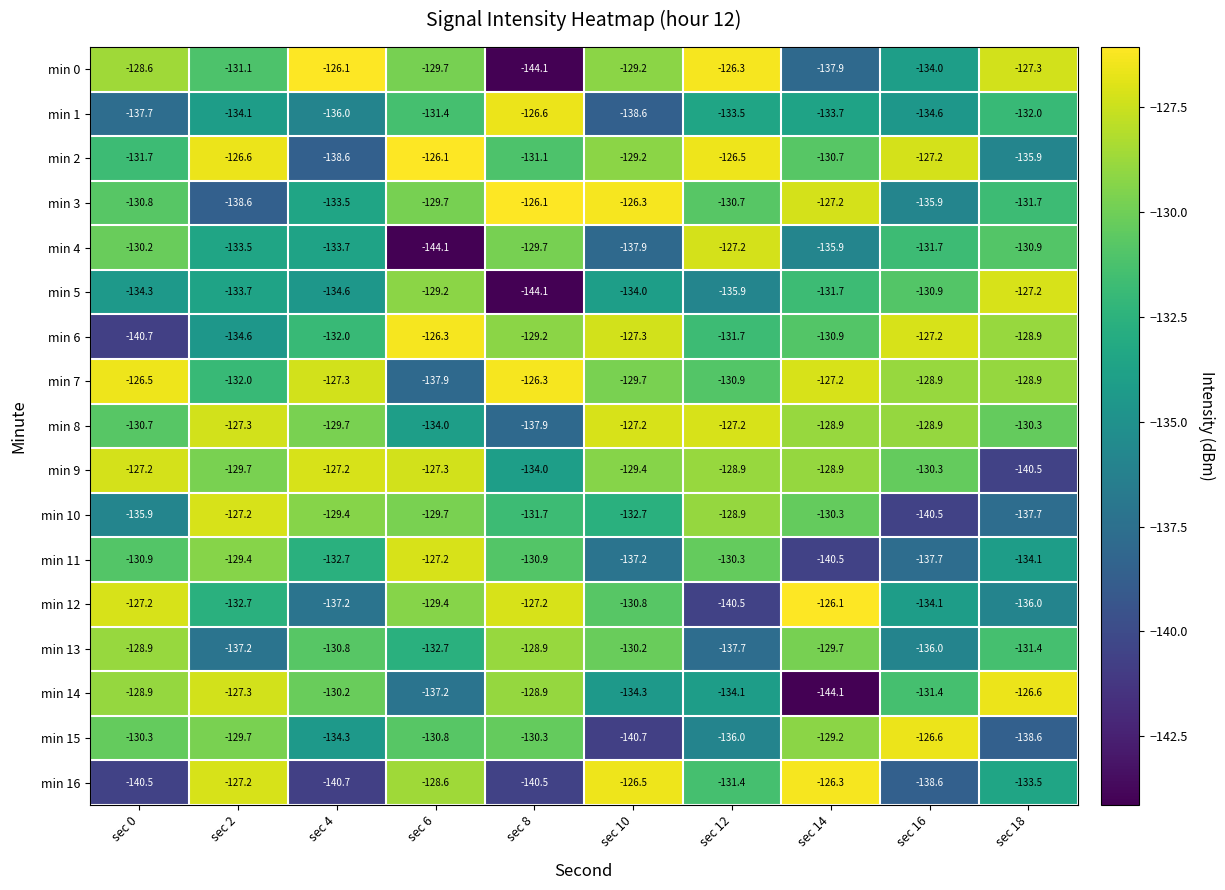

Which series has the widest spread of values?

min 0